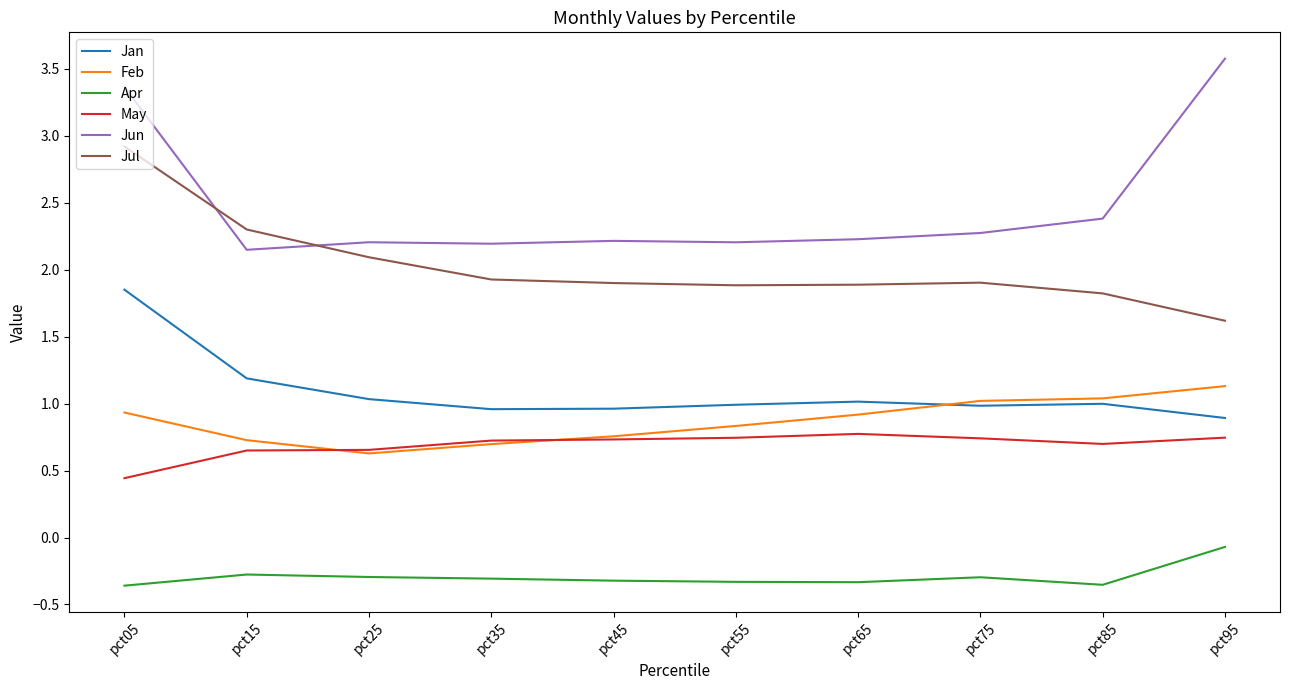

The May series shows 0.7 at pct95. True or false?

True